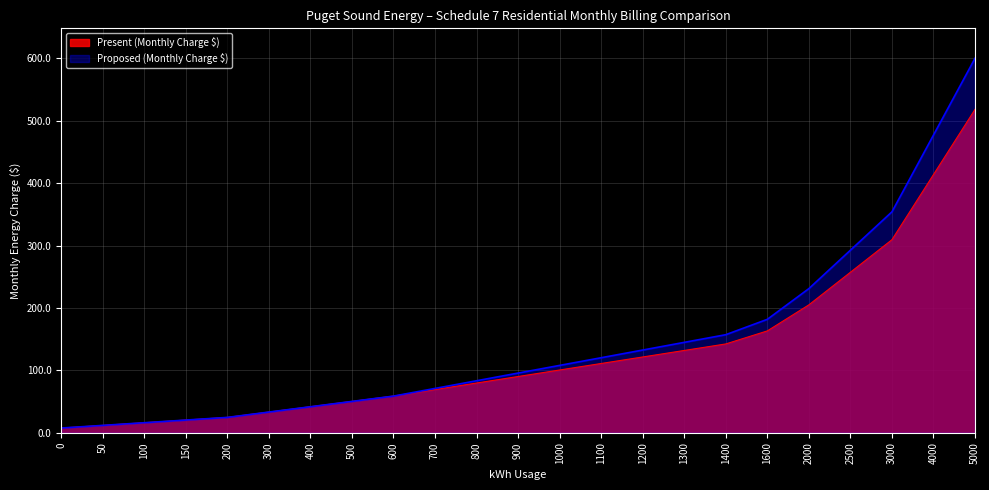

What is the sum of the Proposed (Monthly Charge $) values at 1200 and 5000?

732.7